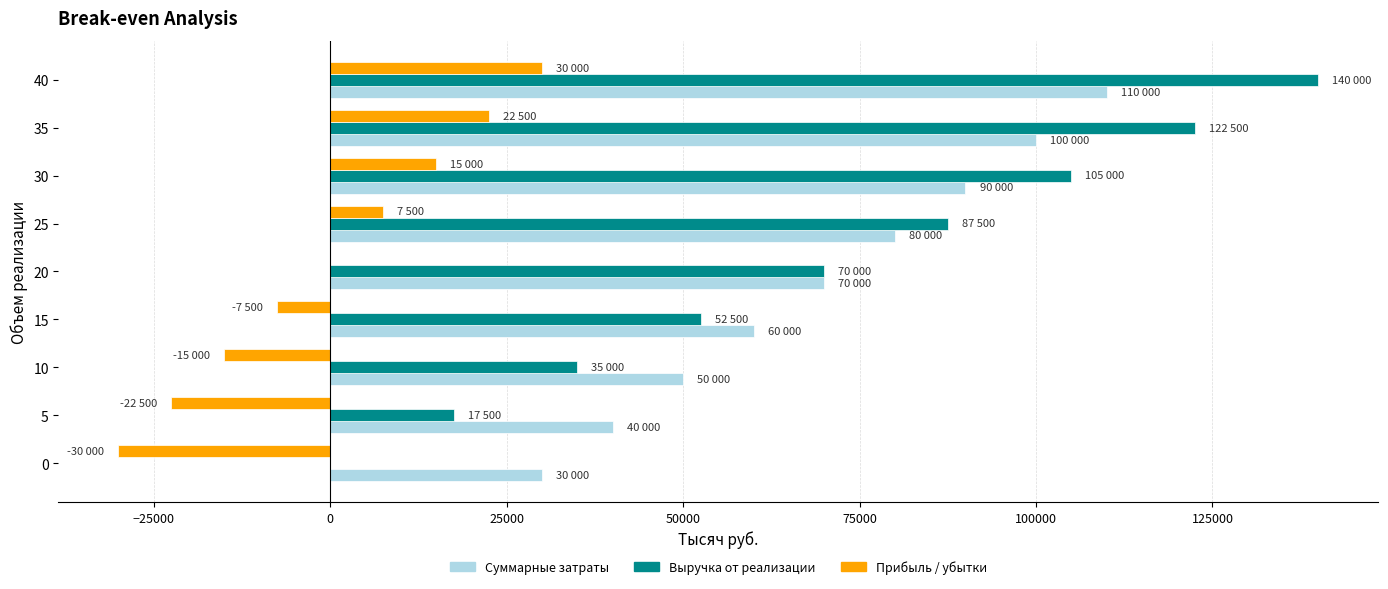

At which label does Выручка от реализации reach its peak?

40